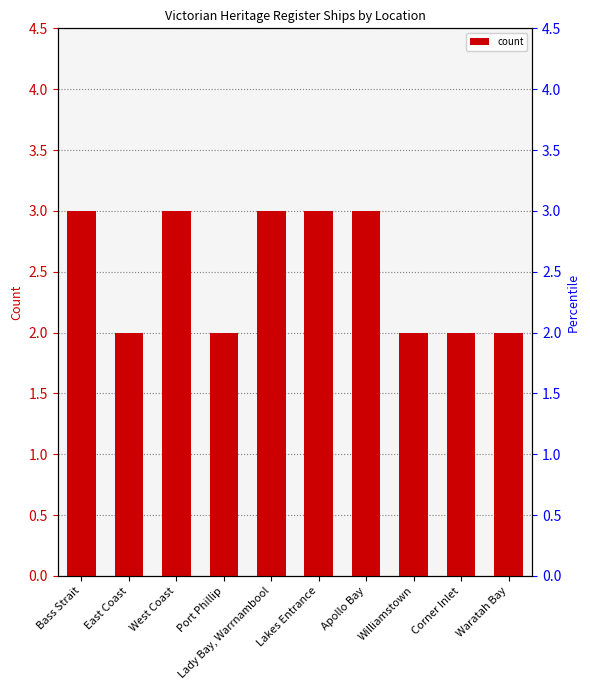

Reading left to right, extract all data points from this chart.

3	2	3	2	3	3	3	2	2	2